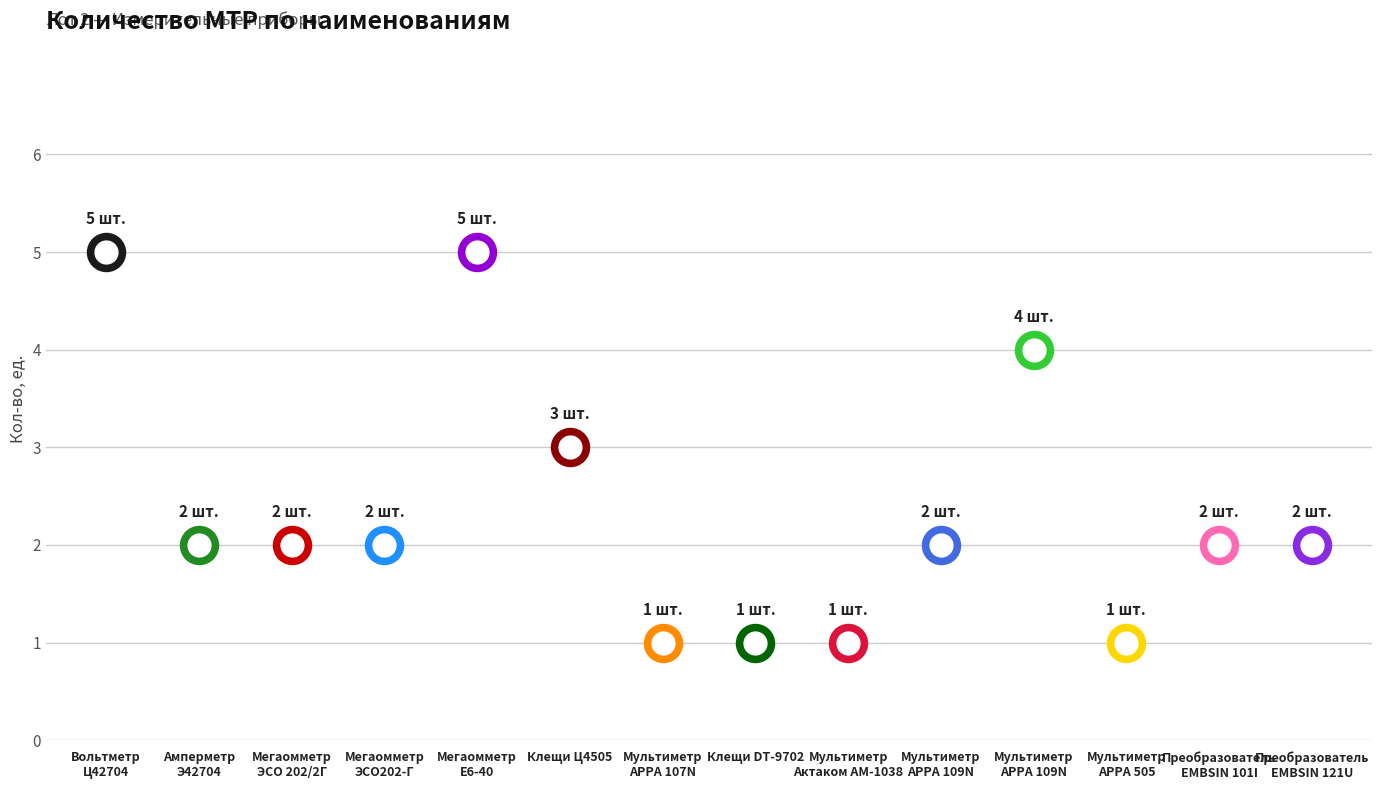

What is the ratio of the value at Мультиметр АРРА 505 to the value at Мультиметр АРРА 107N?

1.0